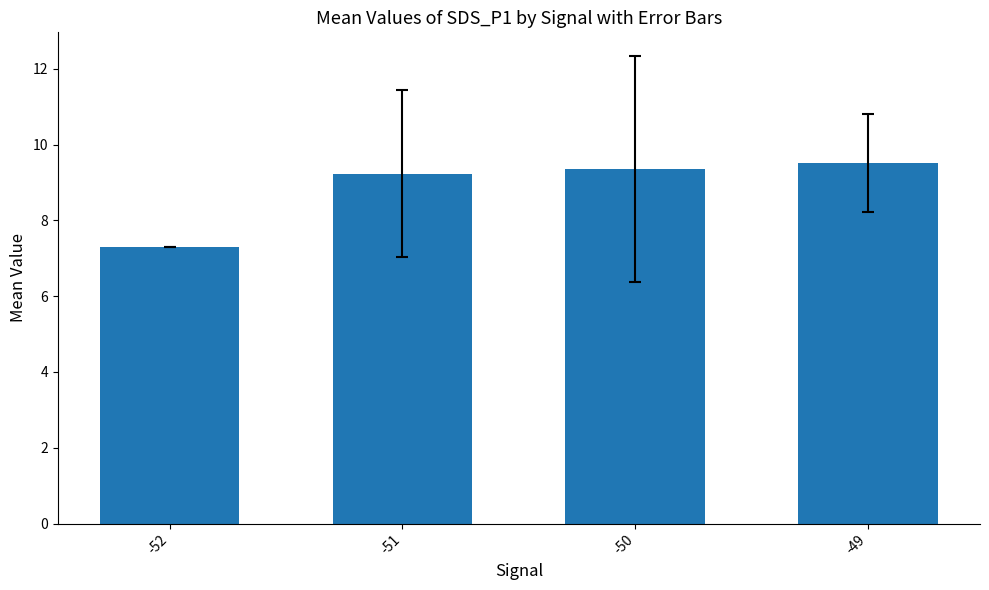

Does the chart contain any negative values?

No